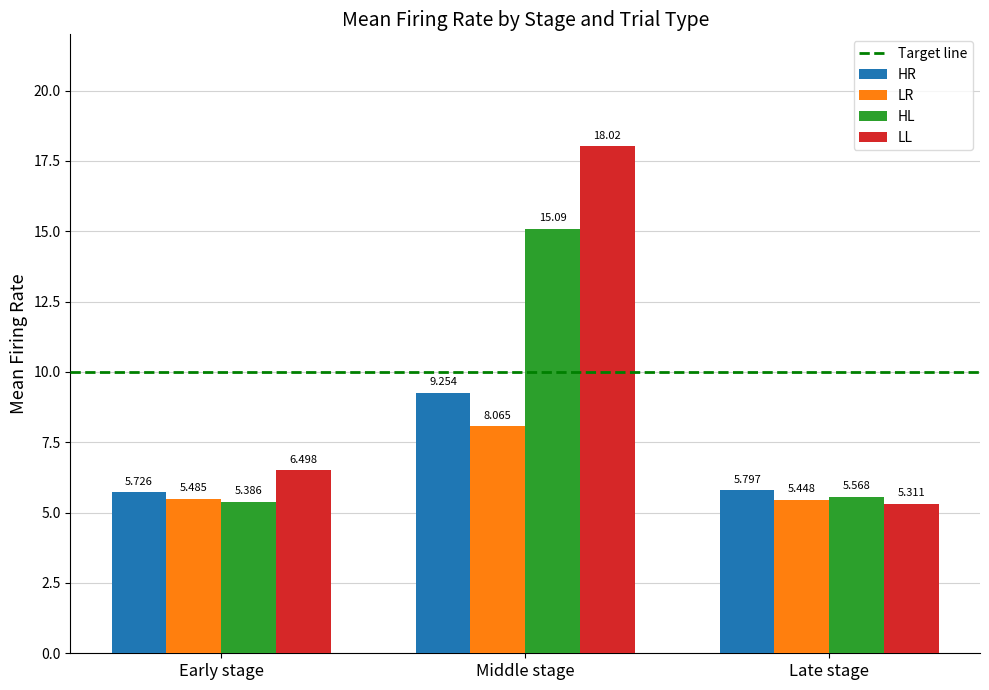

At which label does LL first exceed 6?

Early stage